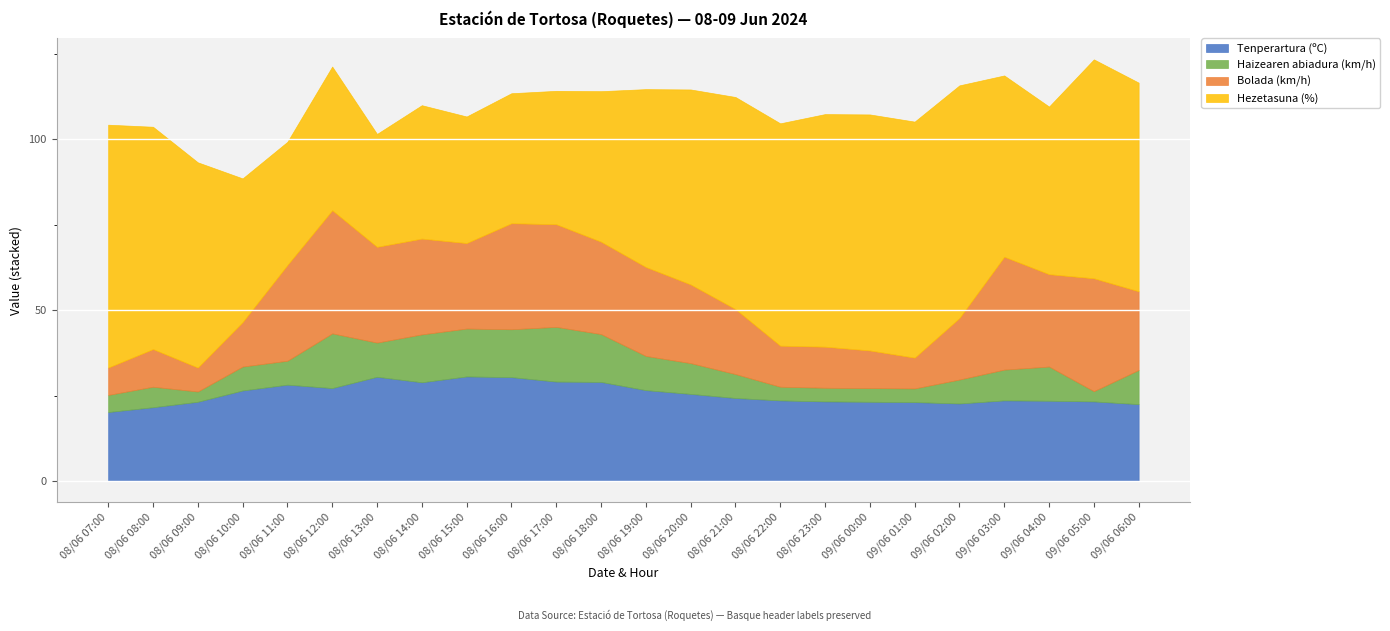

What is the value of the Tenperartura (ºC) point at the 4th from the left?

26.5